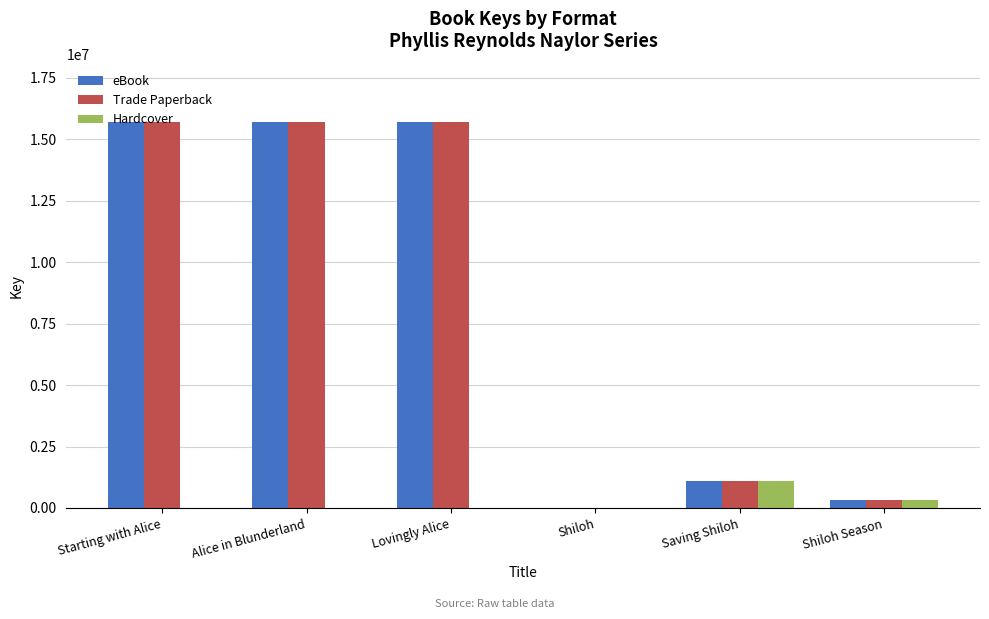

Is the value of eBook at Starting with Alice greater than the value of Hardcover at Starting with Alice?

Yes